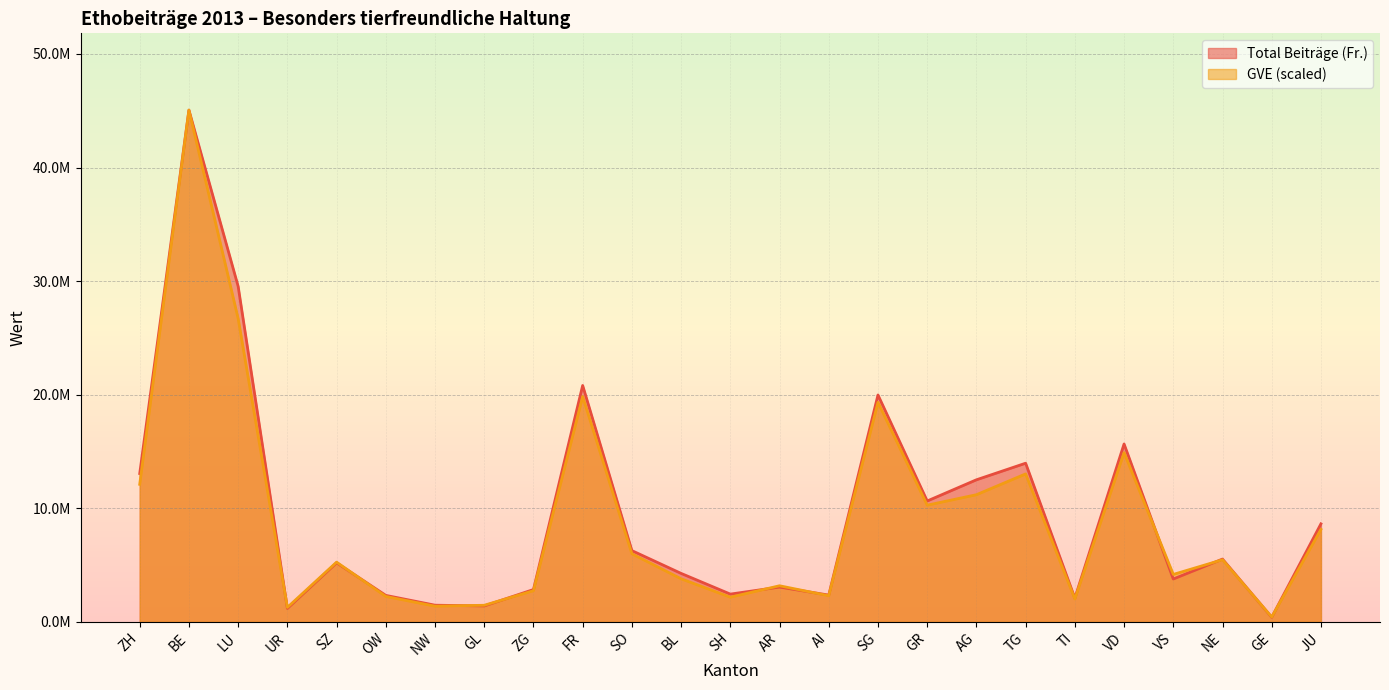

Rank the categories by Total Beiträge (Fr.) value from highest to lowest.

BE, LU, FR, SG, VD, TG, ZH, AG, GR, JU, SO, NE, SZ, BL, VS, AR, ZG, SH, AI, OW, TI, NW, GL, UR, GE